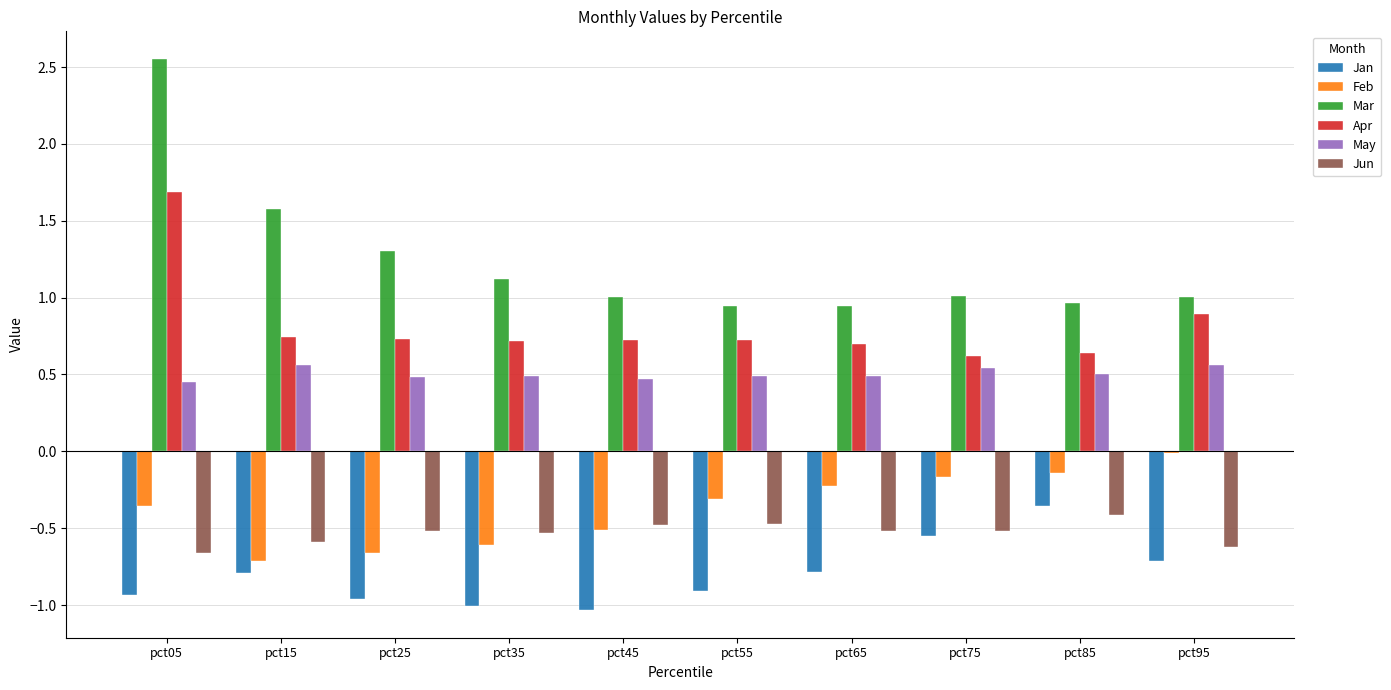

Is the value of Apr at pct65 greater than the value of May at pct15?

Yes